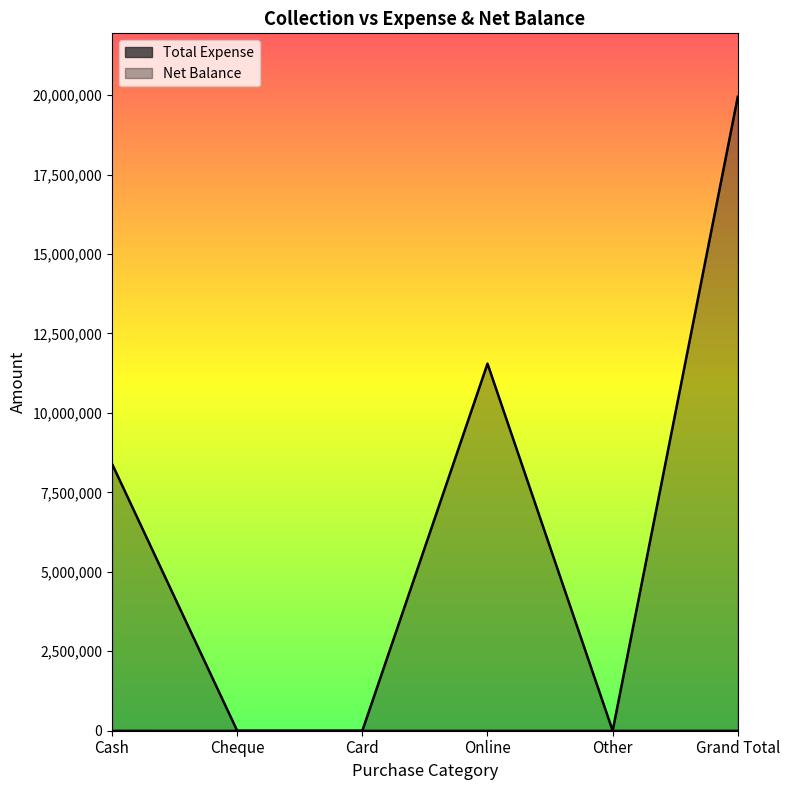

What is the label of the 2nd point from the right?

Other